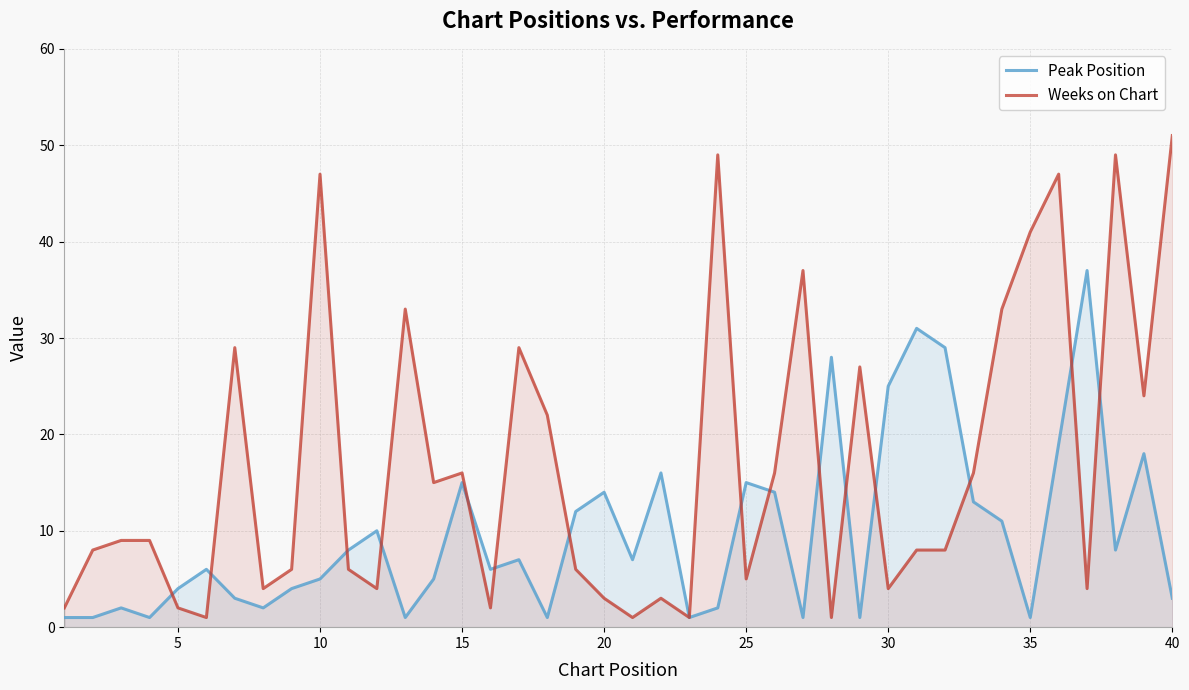

Does the chart have visible grid lines?

Yes